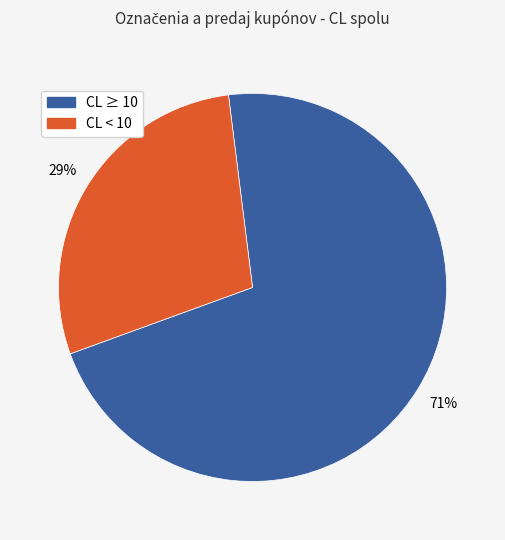

Is there any slice that represents more than half of the pie?

Yes